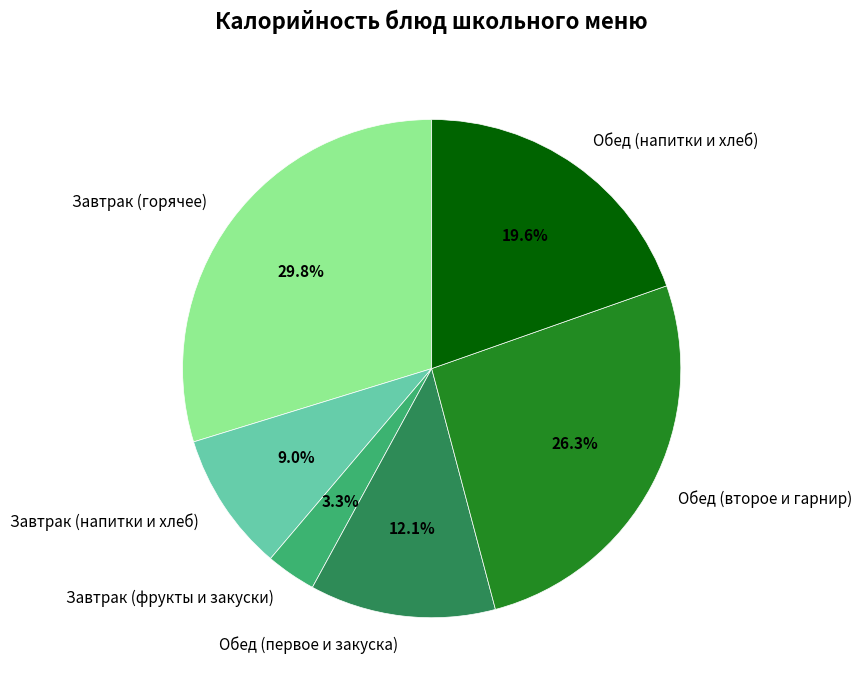

What is the ratio of the value at Обед (первое и закуска) to the value at Обед (второе и гарнир)?

0.5